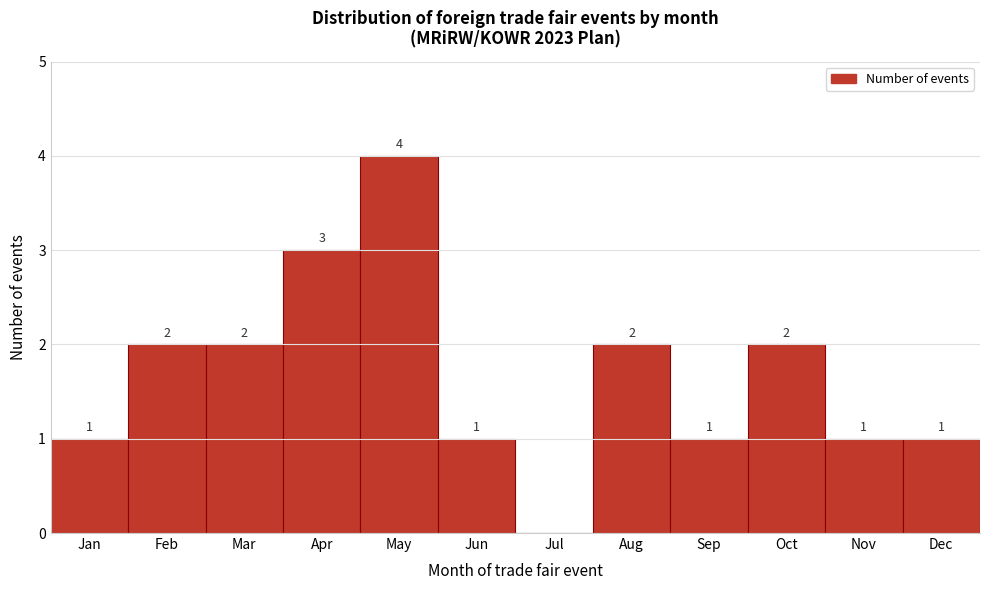

Reading right to left, extract all data points from this chart.

Dec=1	Nov=1	Oct=2	Sep=1	Aug=2	Jul=0	Jun=1	May=4	Apr=3	Mar=2	Feb=2	Jan=1